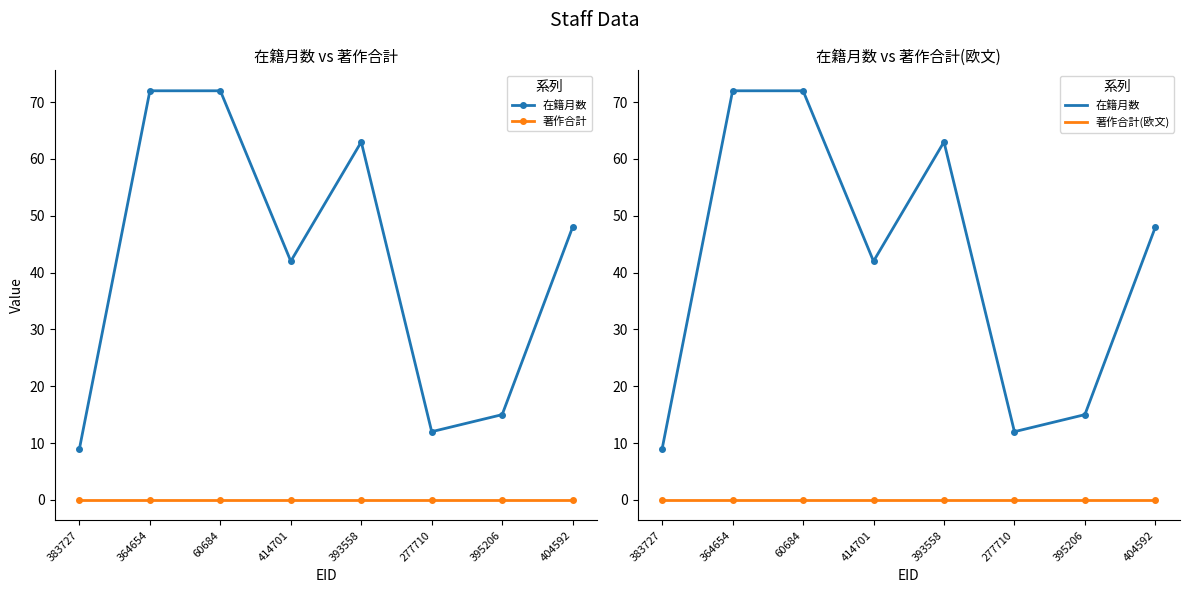

What is the difference between the second highest and minimum values in the 在籍月数 series?

63